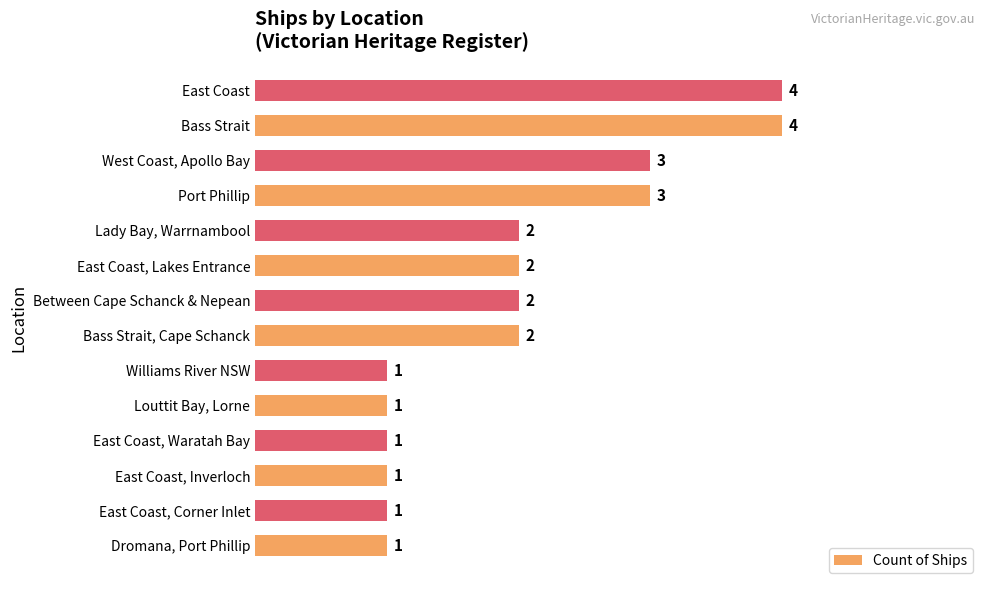

The chart shows a value of 1 at Williams River NSW. True or false?

True